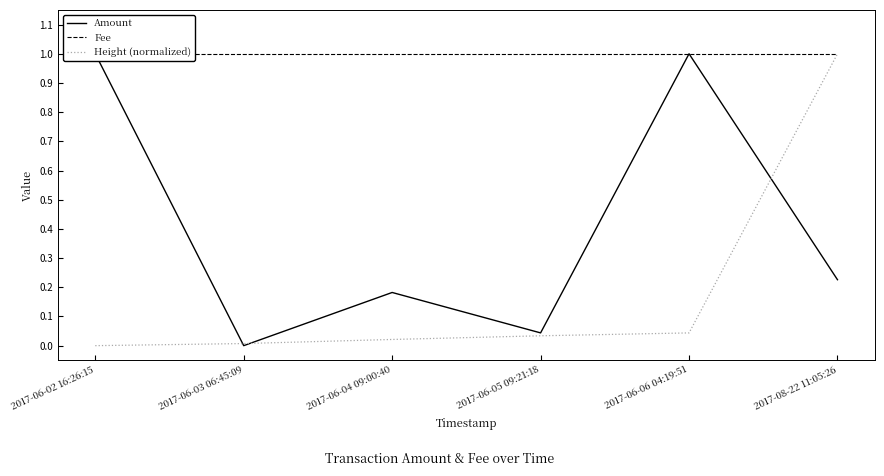

True or false: Height (normalized) has more than 1 points higher than both neighbors.

False